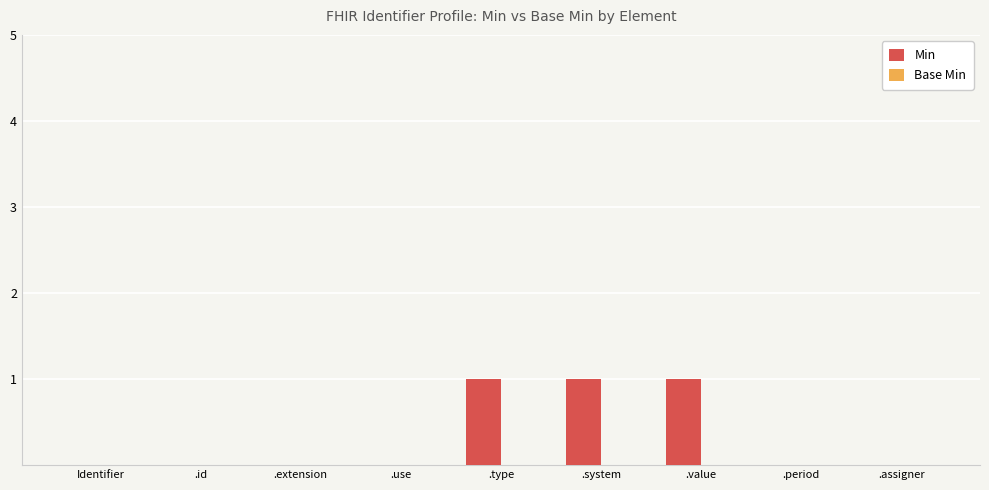

True or false: the data shows -1 at .id.

False